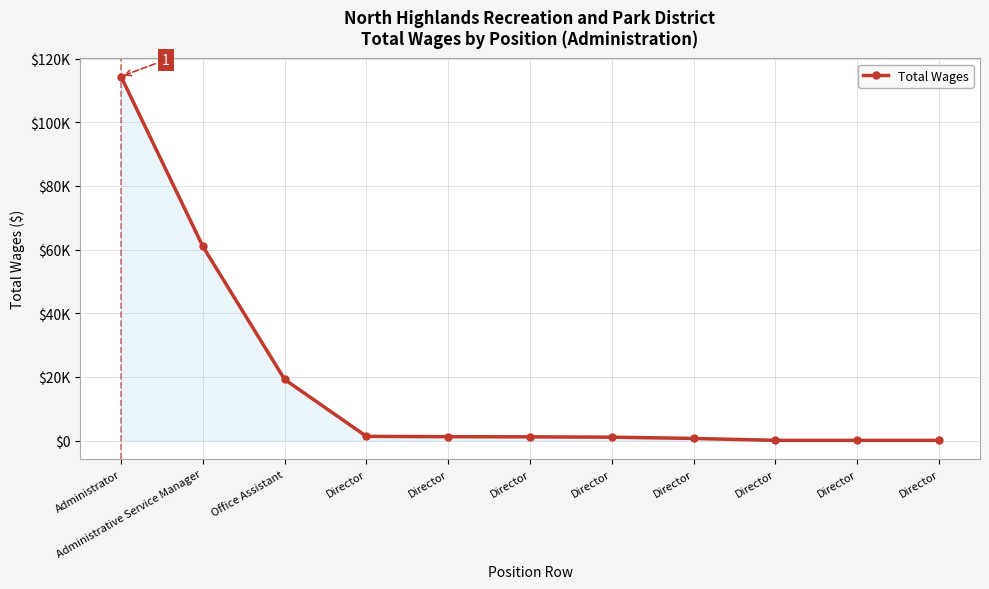

Reading left to right, transcribe all the data shown in this chart.

Administrator=114391	Administrative Service Manager=61040	Office Assistant=19229	Director=1350	Director=1250	Director=1200	Director=1100	Director=700	Director=100	Director=100	Director=100